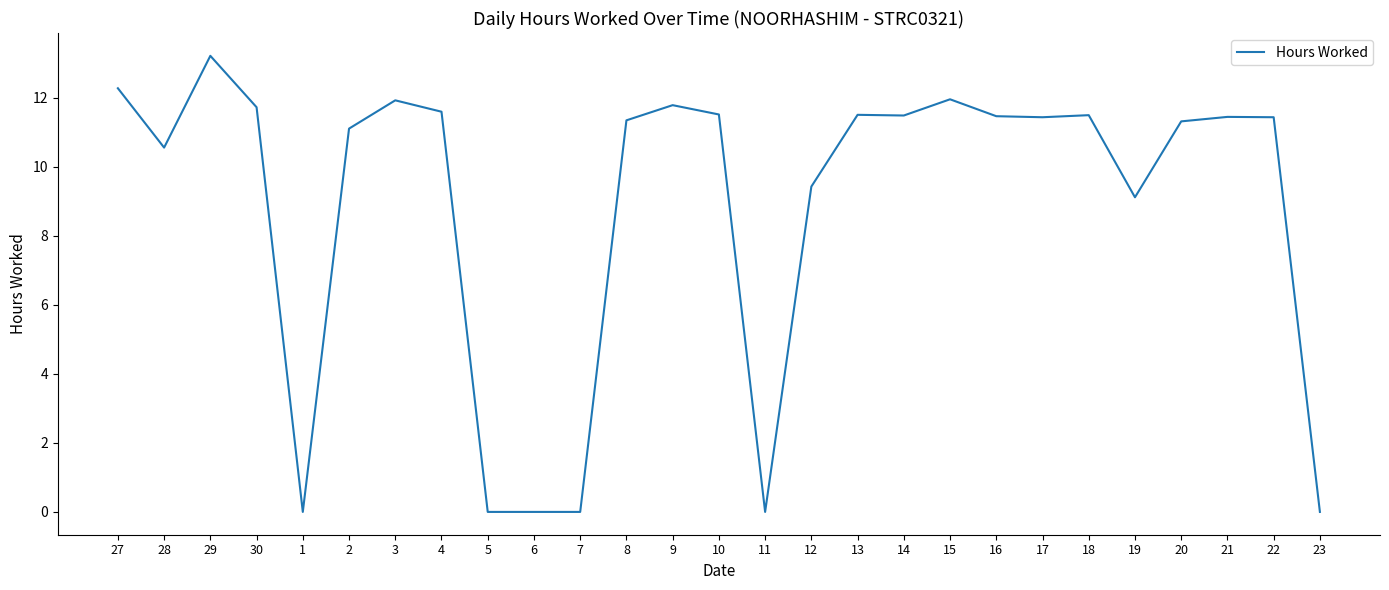

Where does the data first go above 11?

27